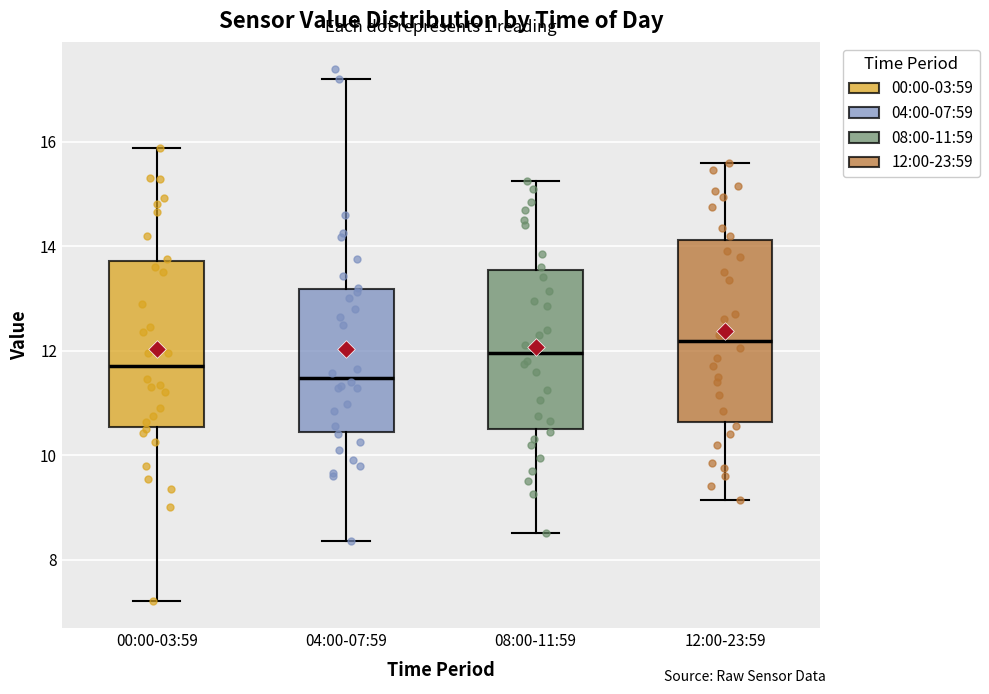

Where does the median line of the box for 04:00-07:59 sit on the y-axis? The values are not printed on the chart, so give them approximately, as read against the axis.

11.4